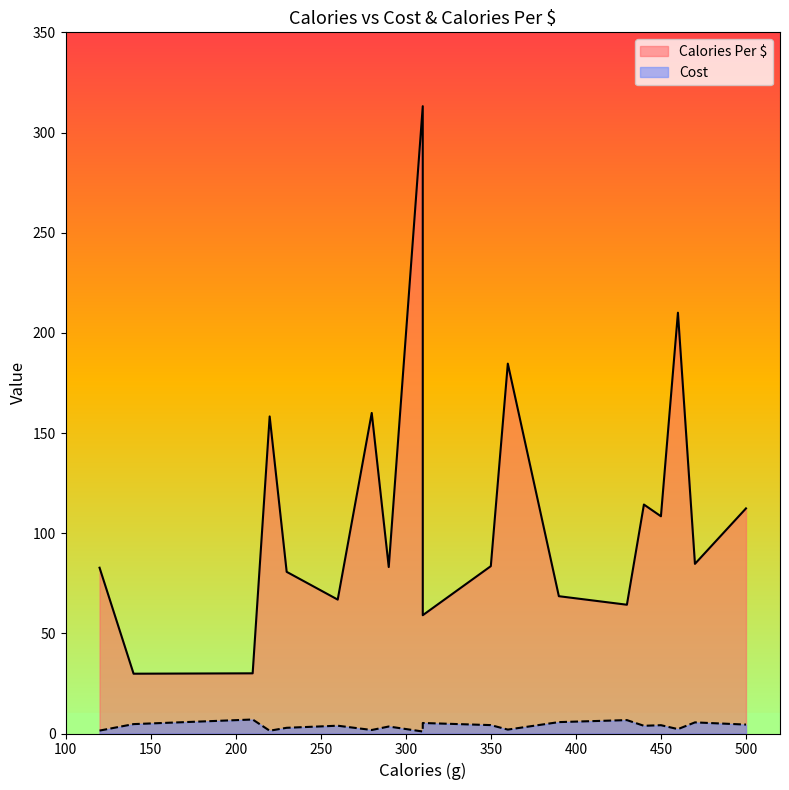

True or false: Cost has a value of 2.9 at 360.

False